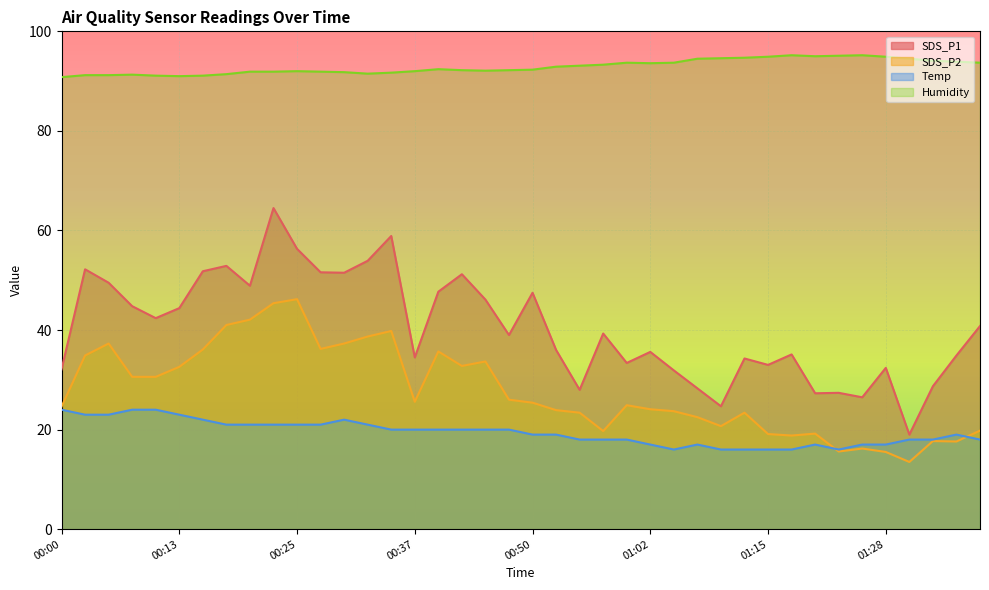

Reading right to left, transcribe all the data shown in this chart.

SDS_P1: 40.8	34.9	28.7	19.0	32.4	26.5	27.4	27.3	35.1	33.0	34.3	24.7	28.3	31.9	35.6	33.4	39.3	28.0	36.0	47.5	39.0	46.1	51.2	47.7	34.5	58.9	53.9	51.5	51.6	56.3	64.5	48.9	52.9	51.8	44.4	42.4	44.8	49.5	52.2	32.1
SDS_P2: 19.8	17.6	17.7	13.5	15.5	16.2	15.6	19.2	18.8	19.1	23.4	20.7	22.5	23.7	24.1	24.9	19.7	23.4	23.9	25.4	26.0	33.7	32.8	35.7	25.6	39.8	38.7	37.3	36.2	46.2	45.4	42.1	41.0	36.1	32.6	30.6	30.6	37.3	34.9	24.6
Temp: 18.0	19.0	18.0	18.0	17.0	17.0	16.0	17.0	16.0	16.0	16.0	16.0	17.0	16.0	17.0	18.0	18.0	18.0	19.0	19.0	20.0	20.0	20.0	20.0	20.0	20.0	21.0	22.0	21.0	21.0	21.0	21.0	21.0	22.0	23.0	24.0	24.0	23.0	23.0	24.0
Humidity: 93.7	93.9	94.1	94.5	94.9	95.2	95.1	95.0	95.2	94.9	94.7	94.6	94.5	93.7	93.6	93.7	93.3	93.1	92.9	92.3	92.2	92.1	92.2	92.4	92.0	91.7	91.5	91.8	91.9	92.0	91.9	91.9	91.4	91.1	91.0	91.1	91.3	91.2	91.2	90.8